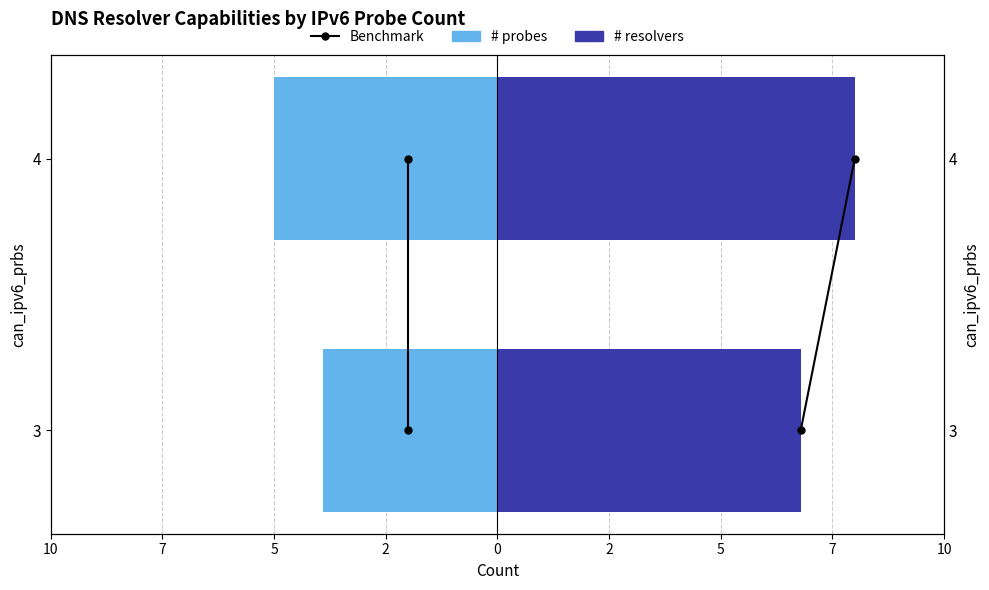

The value of # resolvers at 4 is 11.1. True or false?

False